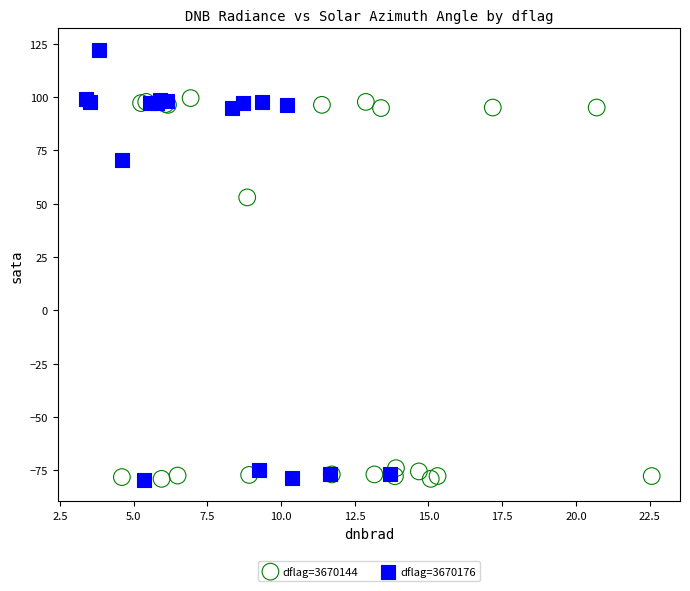

Which series has the widest spread of Y values?

dflag=3670176